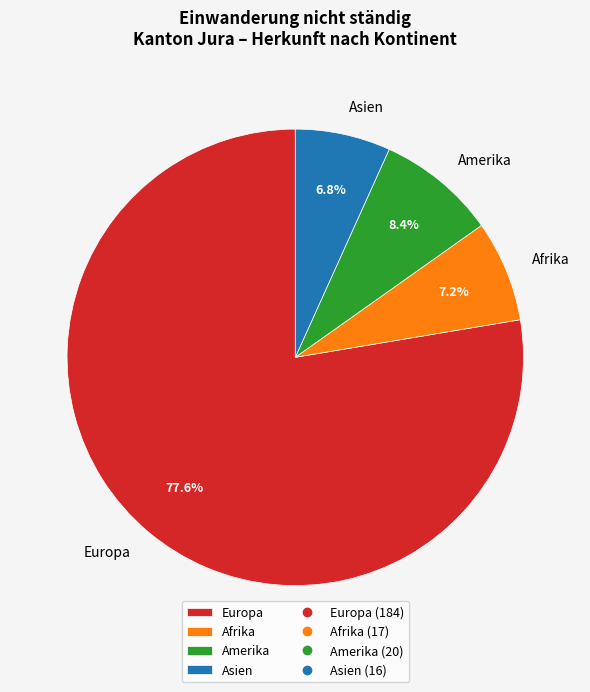

Is there any slice that represents more than half of the pie?

Yes